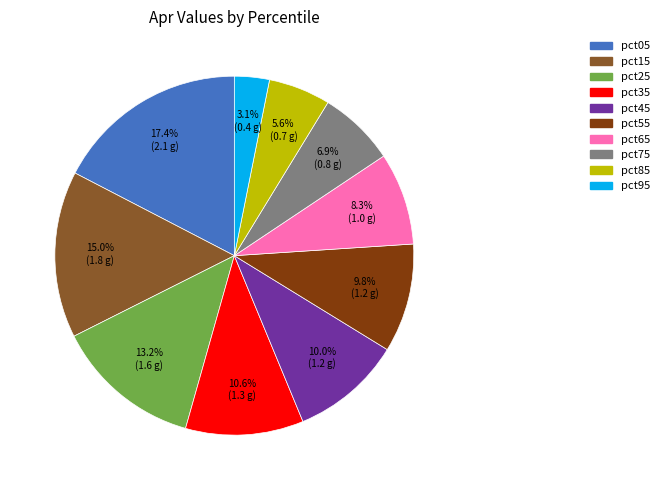

To the nearest percent, what percentage of the pie is pct85?

6%